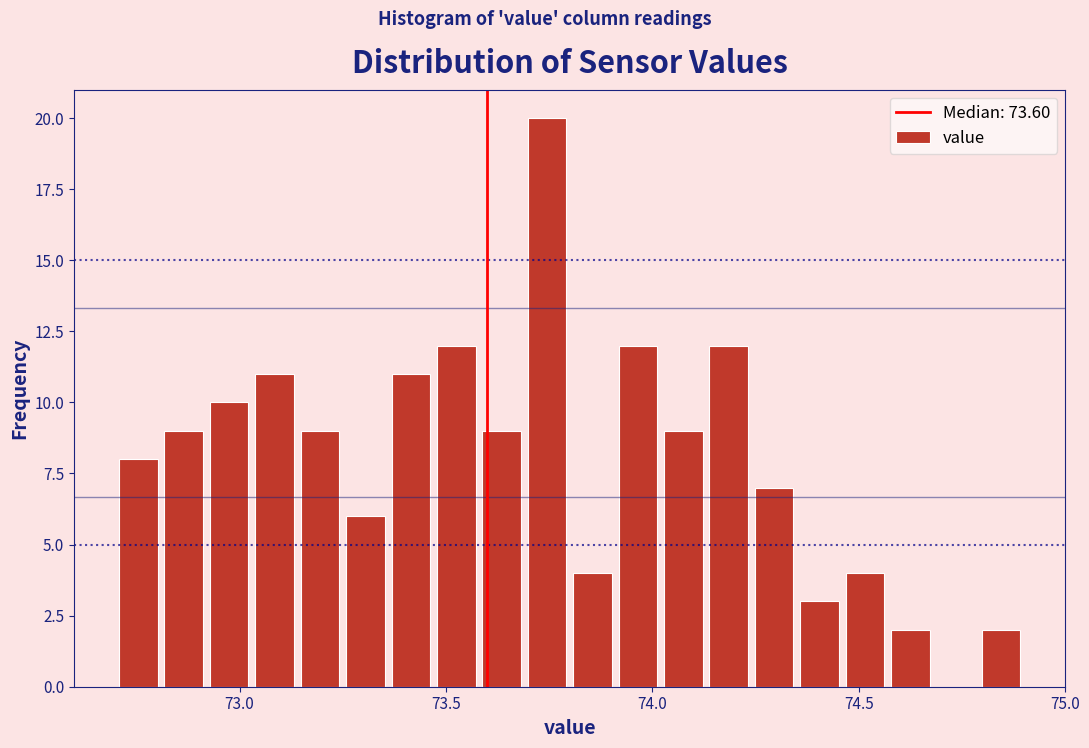

Read against the x-axis, roughly where is the centre of the tallest bar?

73.75